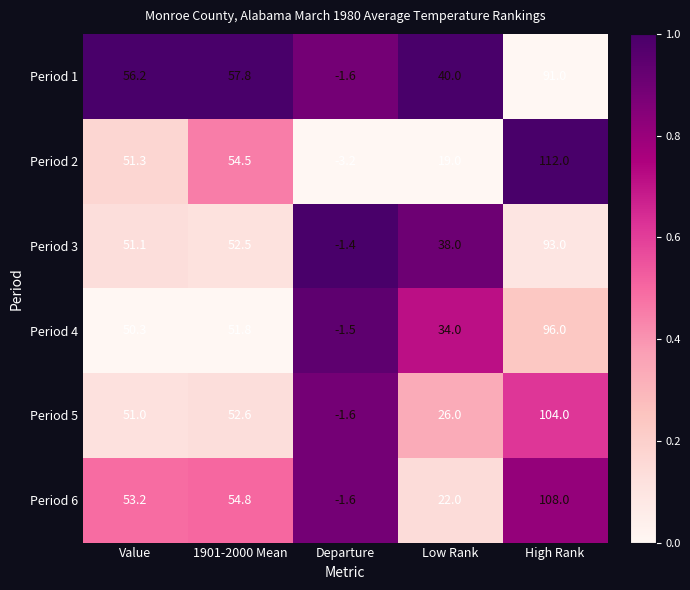

True or false: Period 6 has a value of -2.4 at Departure.

False